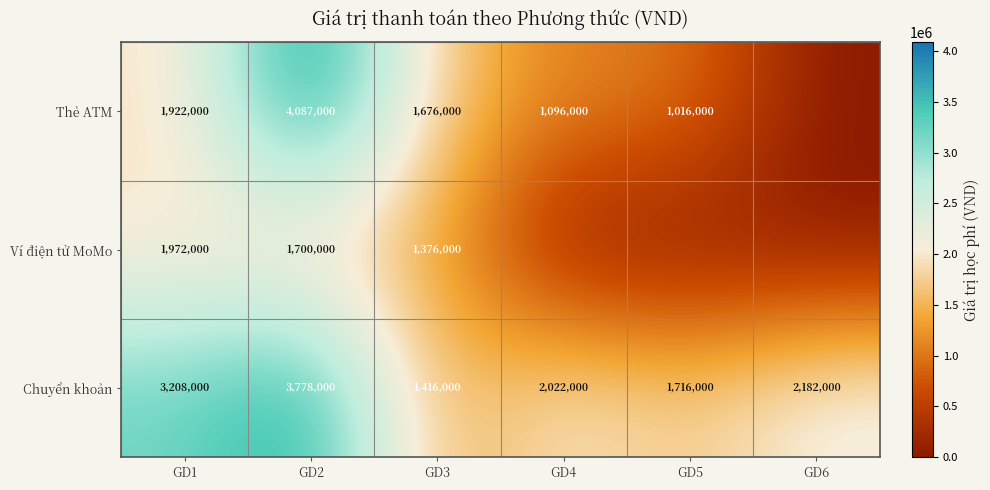

The value of Chuyển khoản at GD6 is 3267135. True or false?

False